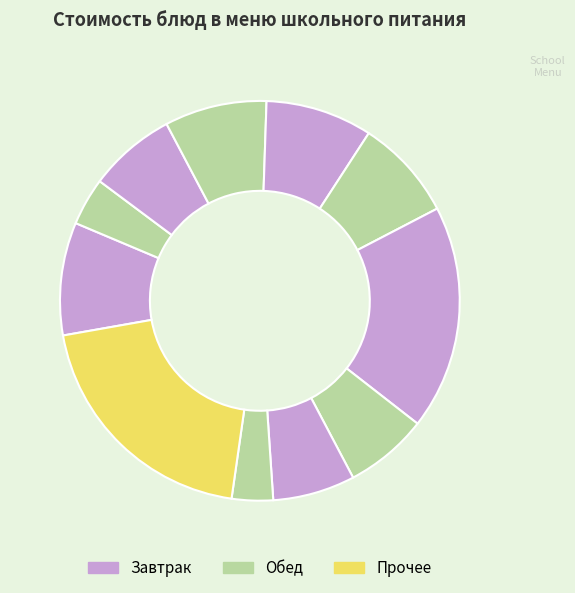

Count the number of slices in the pie.

11